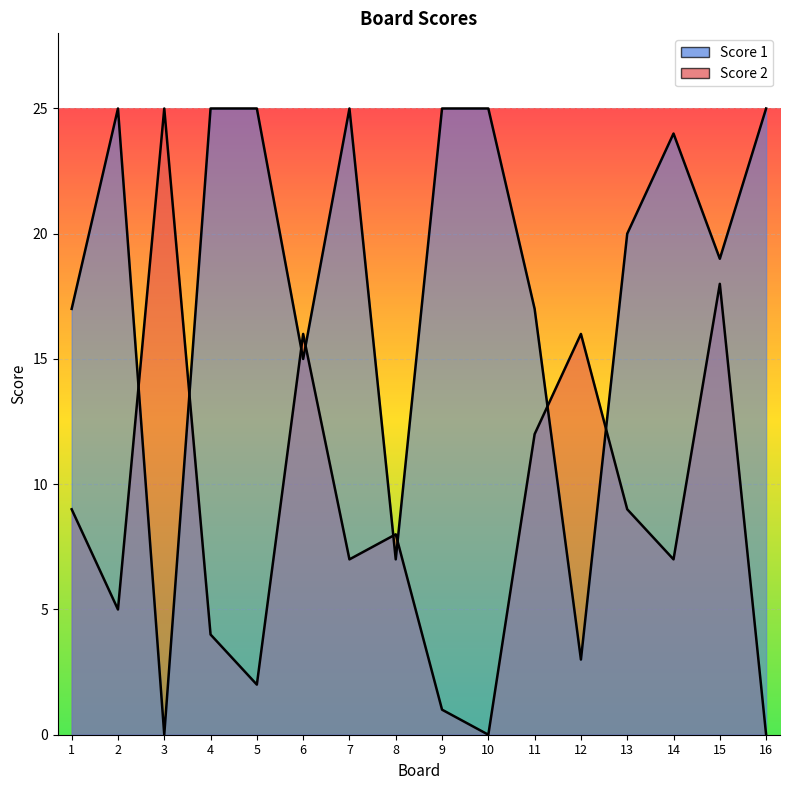

The Score 1 series shows 27 at 6. True or false?

False